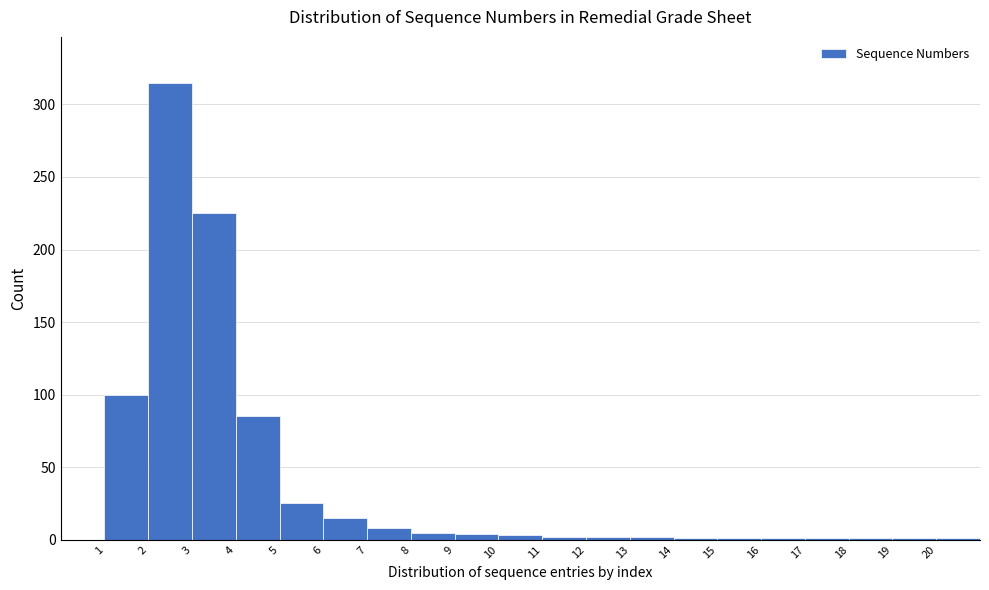

Reading left to right, transcribe this chart: for each bar, give the range it covers on the x-axis and its height. The values are not printed on the chart, so give them approximately, as read against the axis.

1 to 2: 100
2 to 3: 315
3 to 4: 225
4 to 5: 85
5 to 6: 25
6 to 7: 15
7 to 8: 10
8 to 9: 5
9 to 10: under 5
10 to 11: under 5
11 to 12: under 5
12 to 13: under 5
13 to 14: under 5
14 to 15: under 5
15 to 16: under 5
16 to 17: under 5
17 to 18: under 5
18 to 19: under 5
19 to 20: under 5
20 to 21: under 5